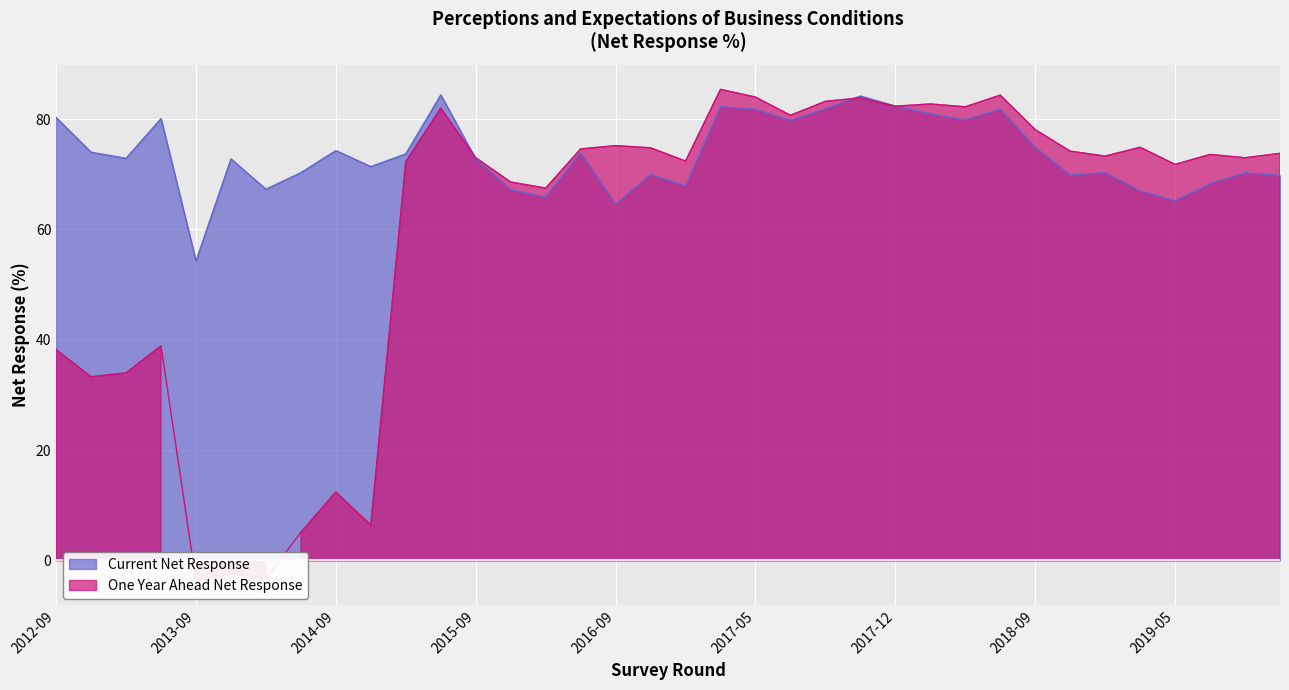

Is it true that Current Net Response equals 96.3 at 2019-11?

False